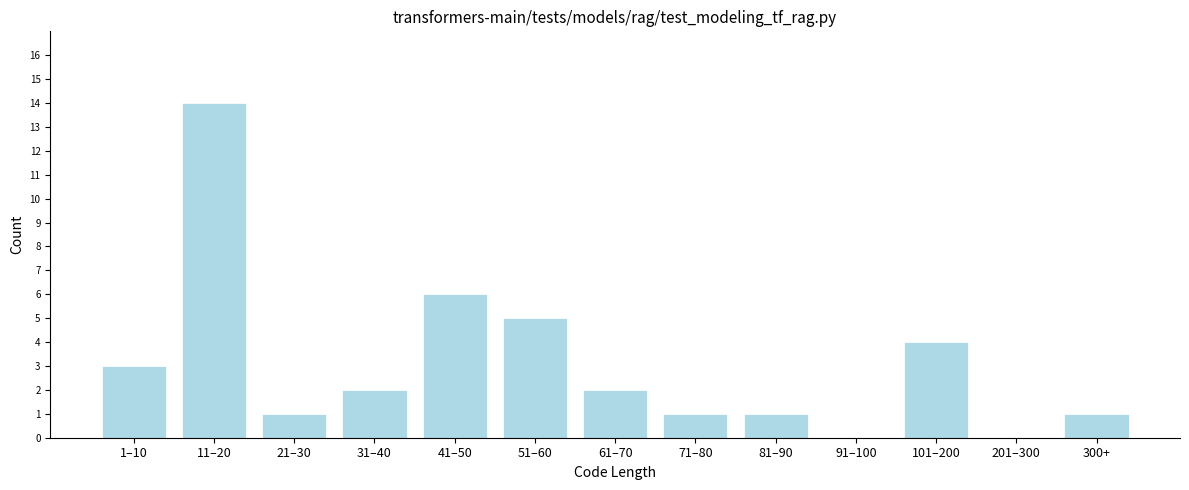

Reading left to right, what are all the values shown in this chart?

1–10=3	11–20=14	21–30=1	31–40=2	41–50=6	51–60=5	61–70=2	71–80=1	81–90=1	91–100=0	101–200=4	201–300=0	300+=1